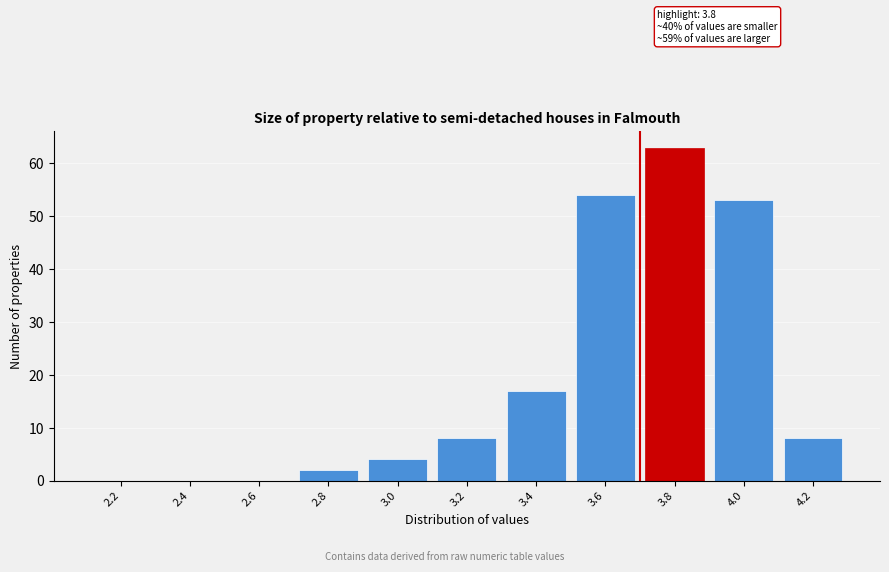

Reading left to right, transcribe all the data shown in this chart.

2.2=0	2.4=0	2.6=0	2.8=2	3.0=4	3.2=8	3.4=17	3.6=54	3.8=63	4.0=53	4.2=8